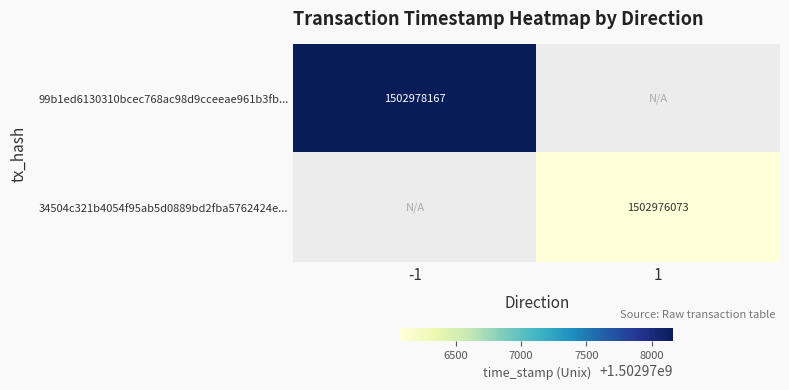

True or false: 99b1ed6130310bcec768ac98d9cceeae961b3fb... has a value of 1502978167 at -1.

True